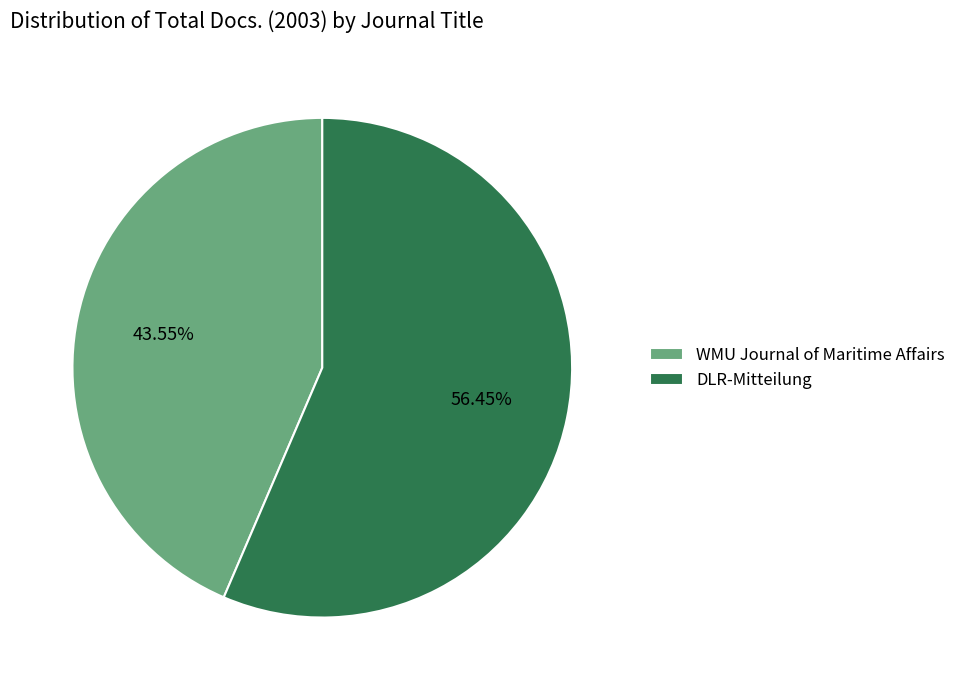

Rank the categories by value from highest to lowest.

DLR-Mitteilung, WMU Journal of Maritime Affairs